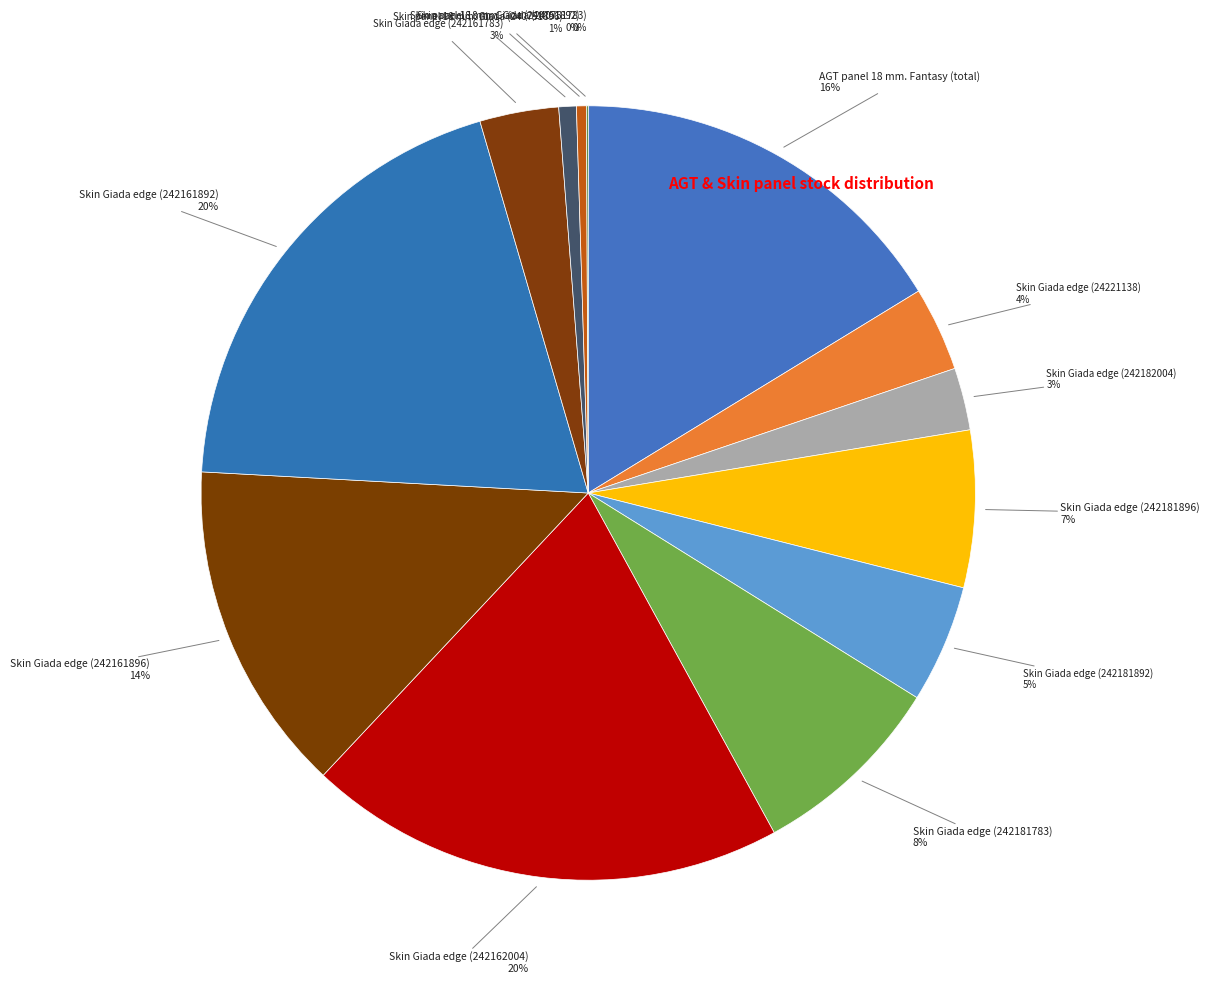

How many slices are in this pie chart?

13